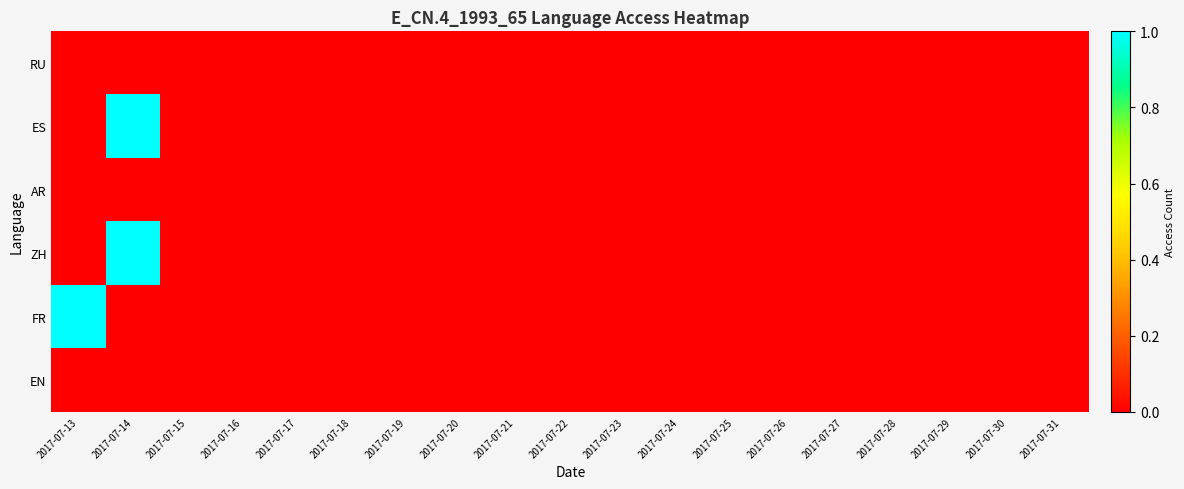

At how many categories does at least one series exceed 0?

2